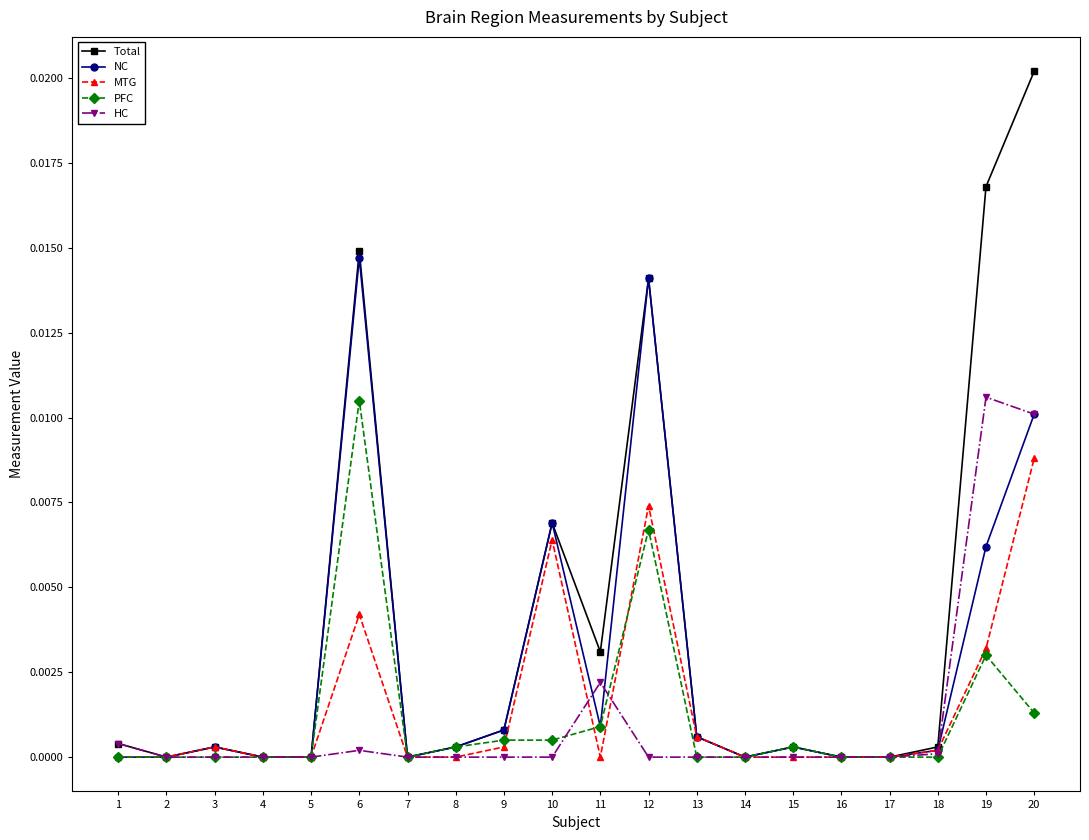

Which series has the largest total across all categories?

Total